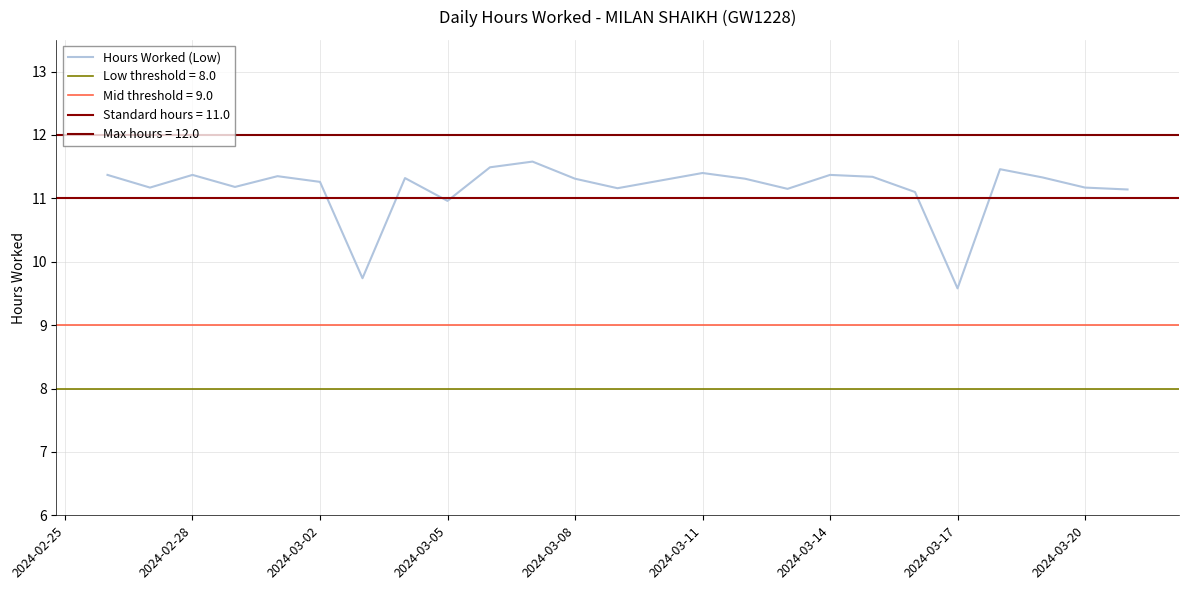

What is the maximum value for Hours Worked (Low)?

11.6